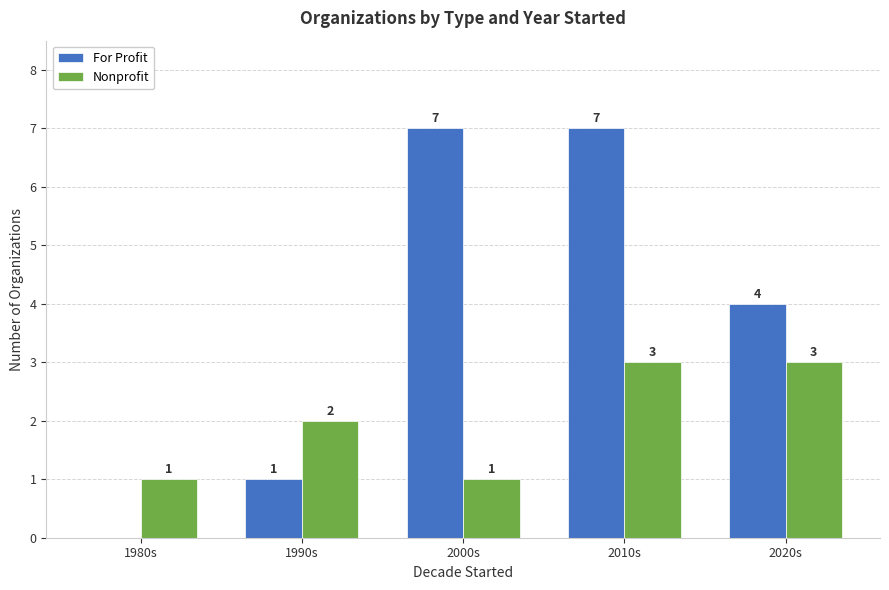

How many groups of bars are there?

5